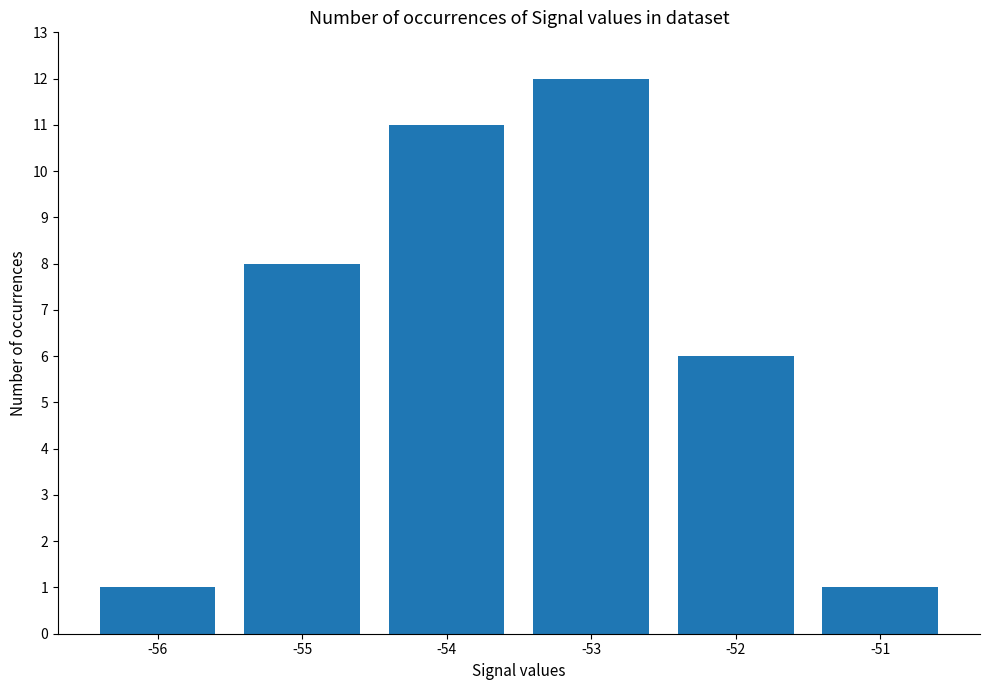

What is the value of the 3rd bar from the left?

11